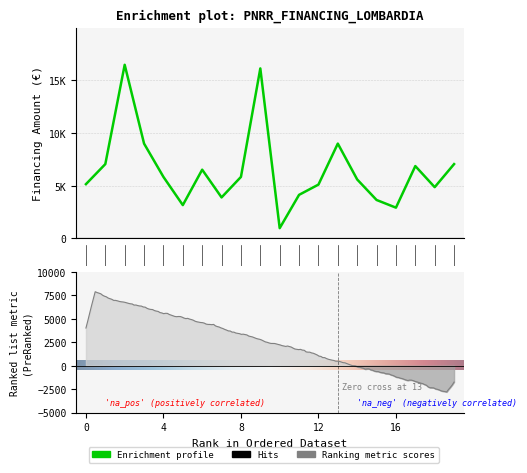

How many data points are less than 5831?

10